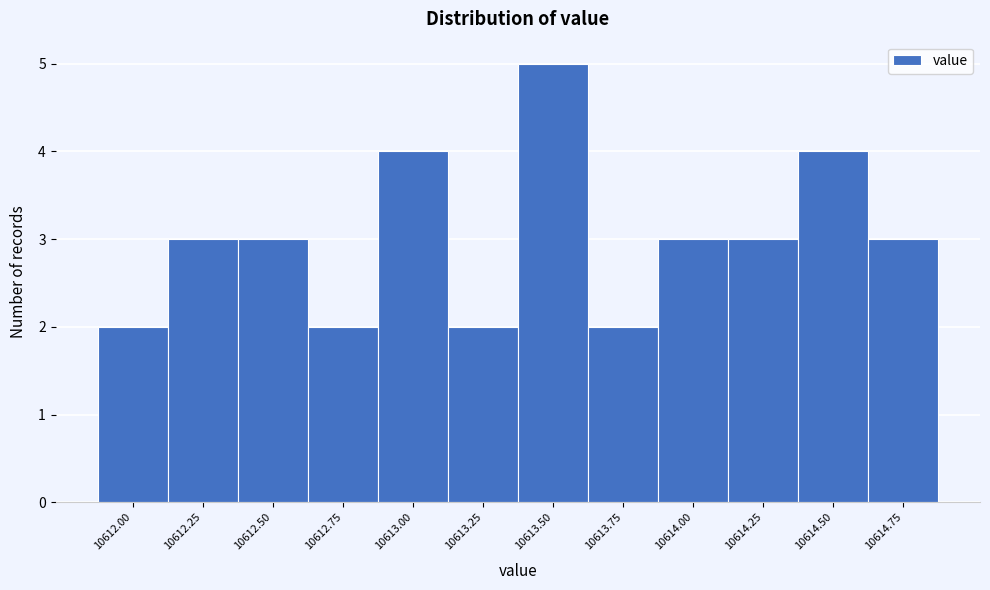

Reading left to right, transcribe all the data shown in this chart.

10612.00=2	10612.25=3	10612.50=3	10612.75=2	10613.00=4	10613.25=2	10613.50=5	10613.75=2	10614.00=3	10614.25=3	10614.50=4	10614.75=3